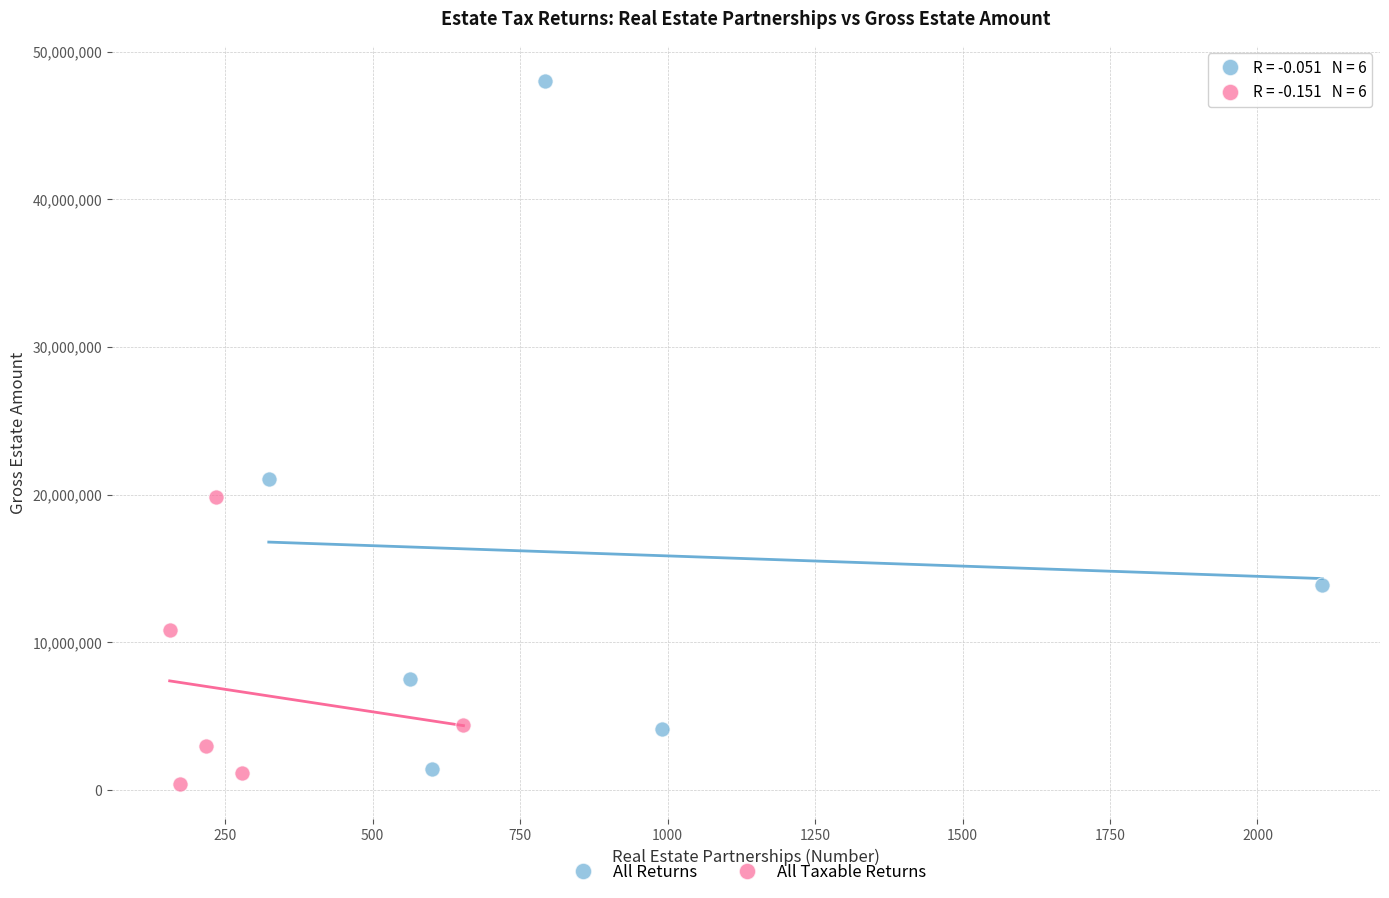

What are all the series names shown in the legend?

All Returns, All Taxable Returns